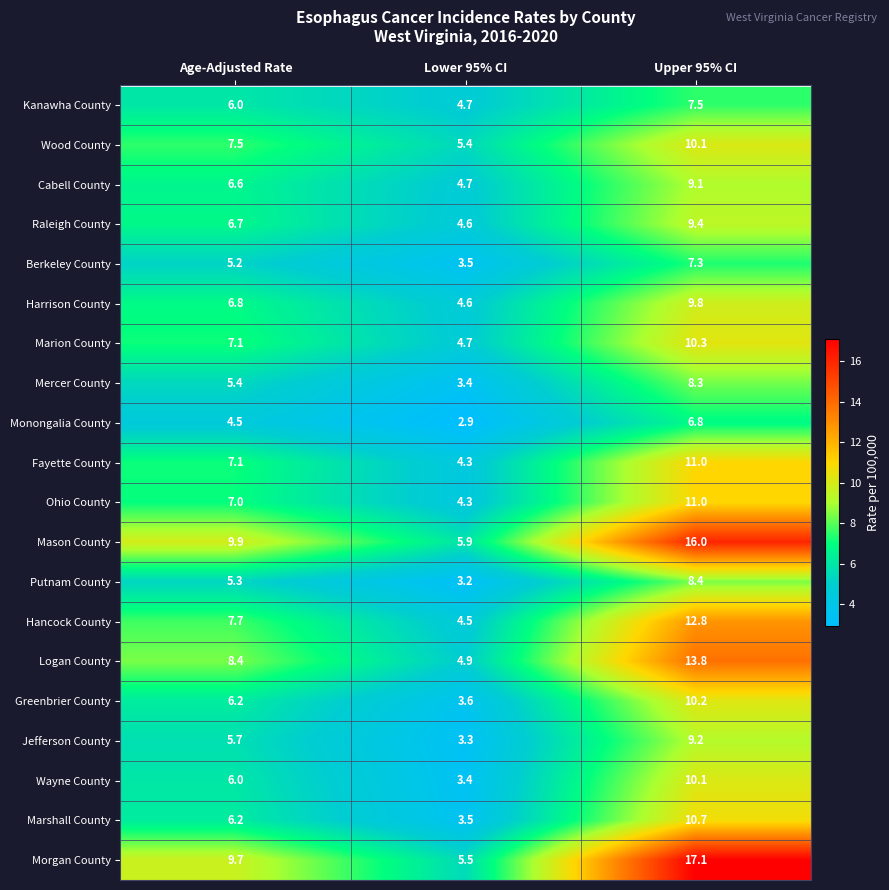

What is the difference between the maximum and second lowest values in the Ohio County series?

4.0